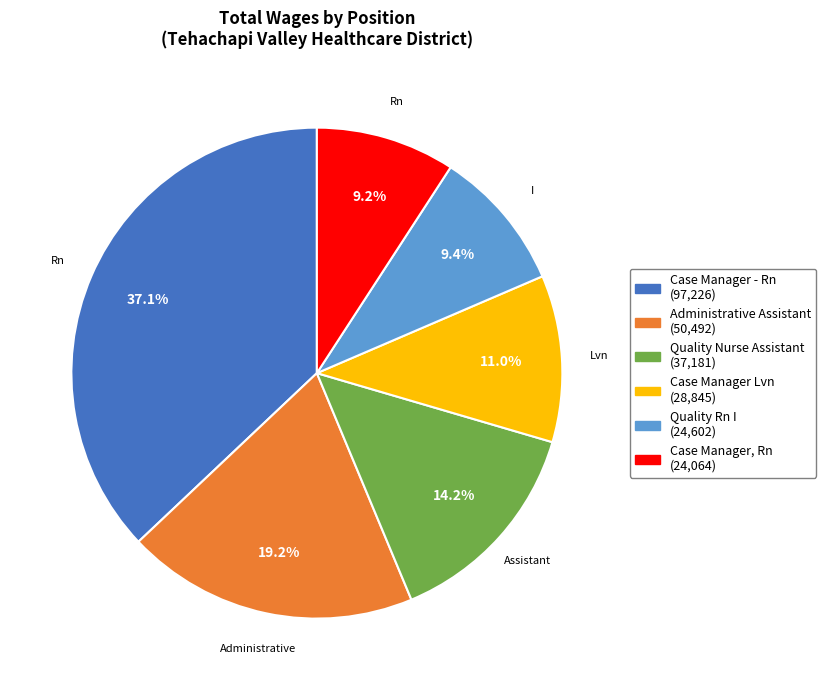

Is there any slice that represents more than half of the pie?

No